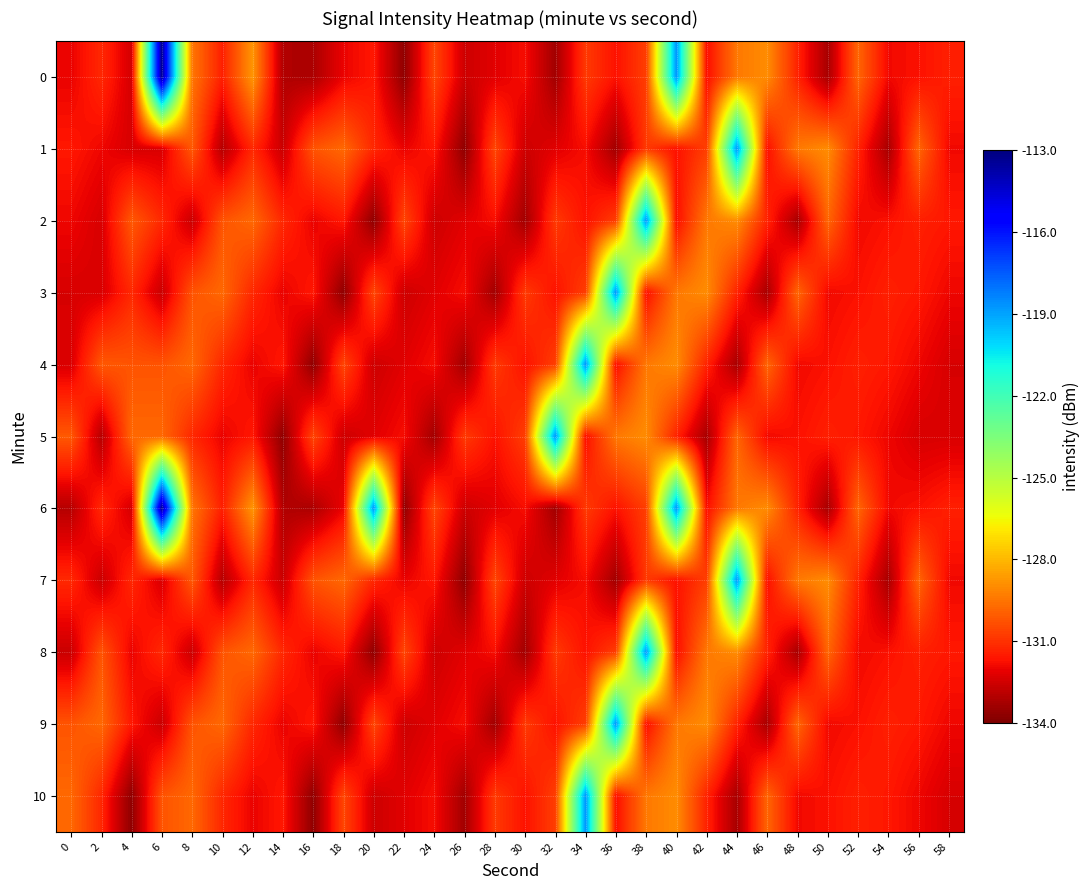

Rank the series at 0 from highest to lowest value.

10, 5, 9, 7, 1, 2, 0, 4, 3, 8, 6